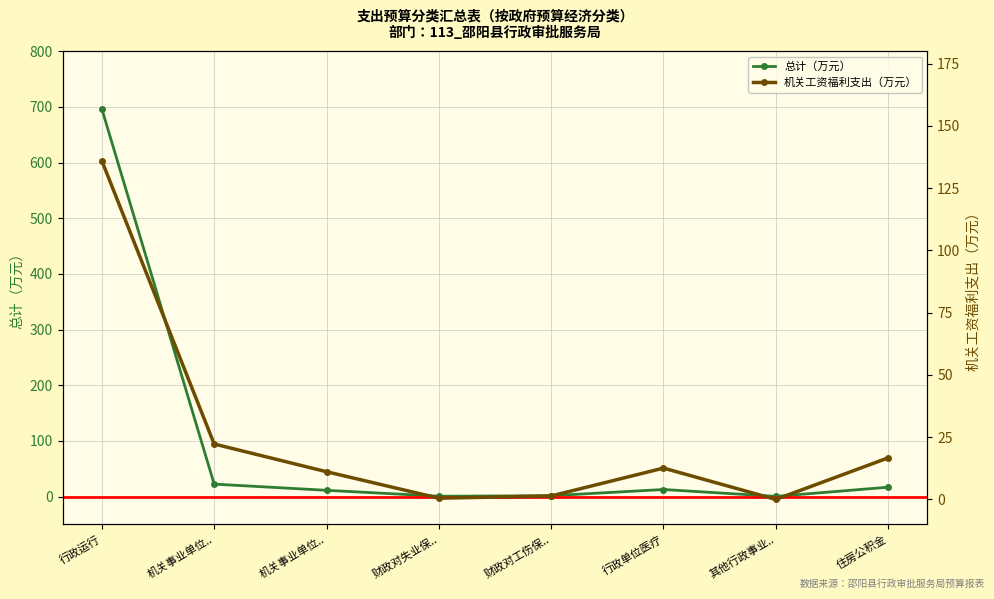

What are all the series names shown in the legend?

总计（万元）, 机关工资福利支出（万元）